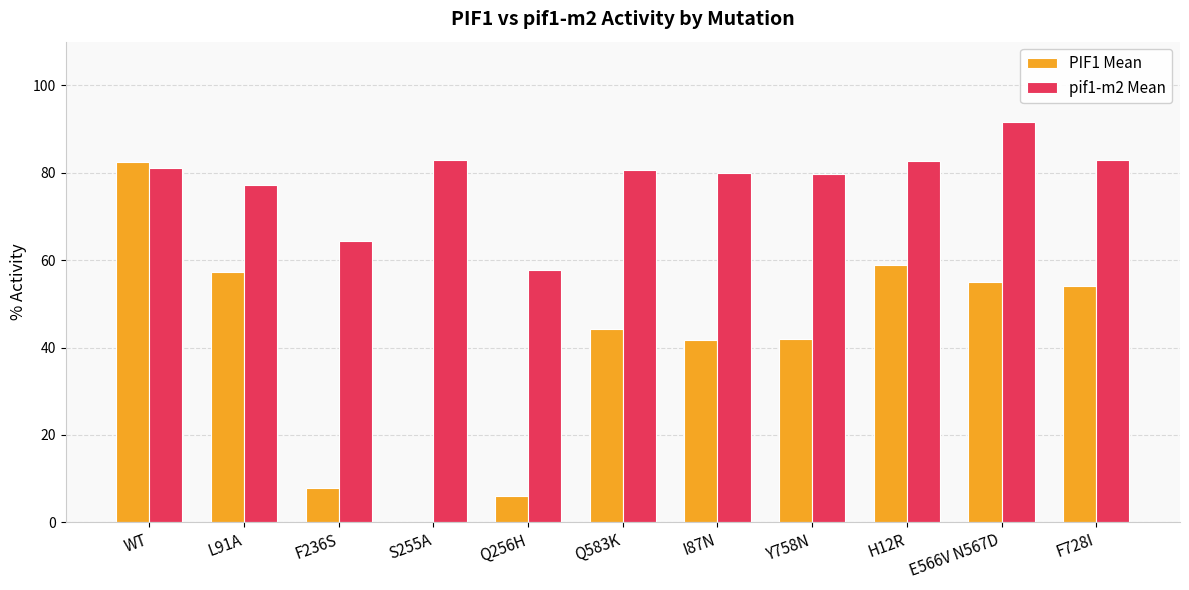

Which series has the largest total across all categories?

pif1-m2 Mean